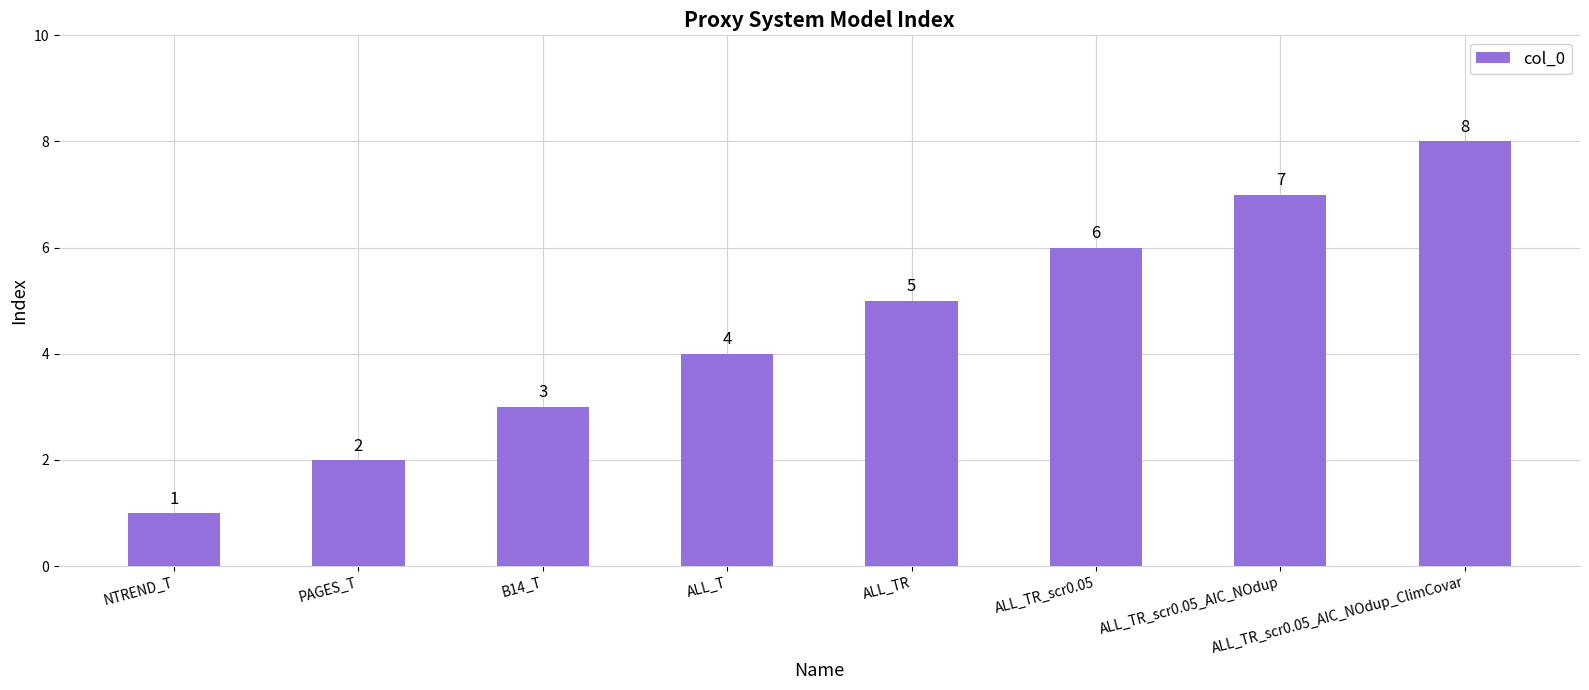

At which label is the value closest to 4?

ALL_T